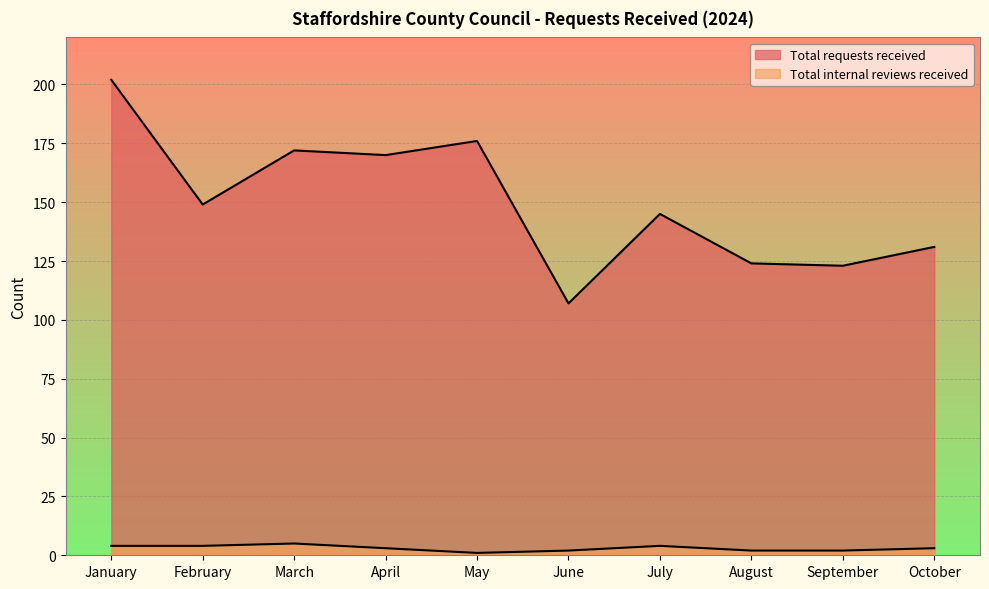

What is the value of the Total requests received point at the 10th from the left?

131